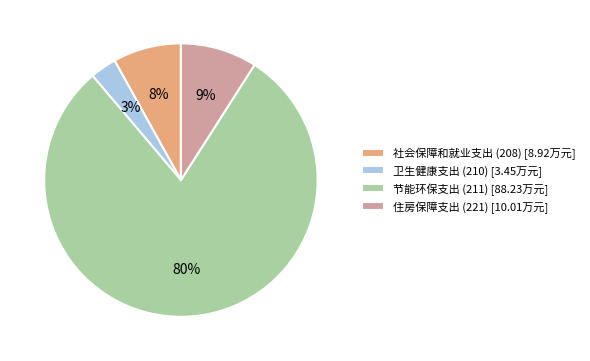

True or false: 社会保障和就业支出 (208) accounts for 15% of the total.

False